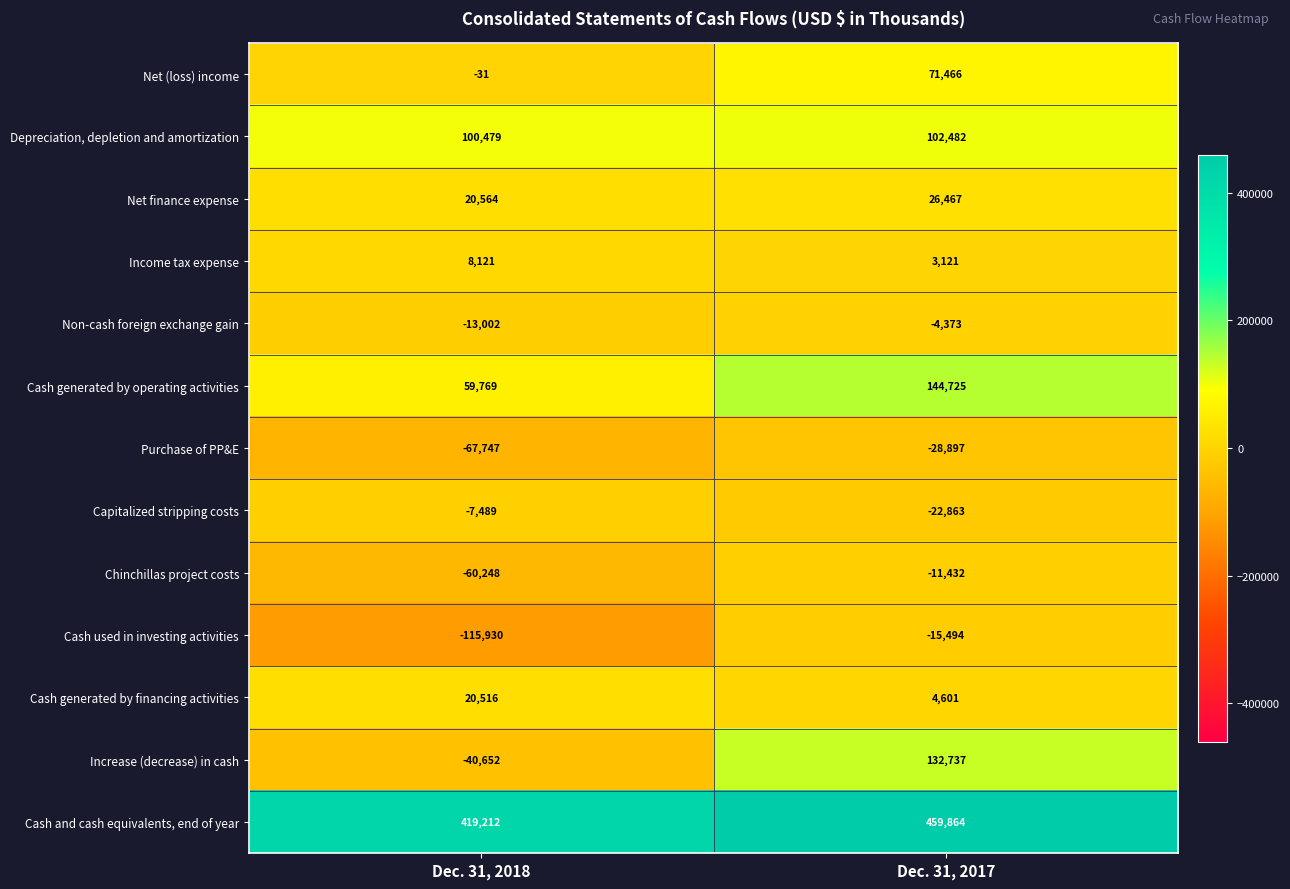

What is the approximate value of Cash used in investing activities at Dec. 31, 2017?

-15494